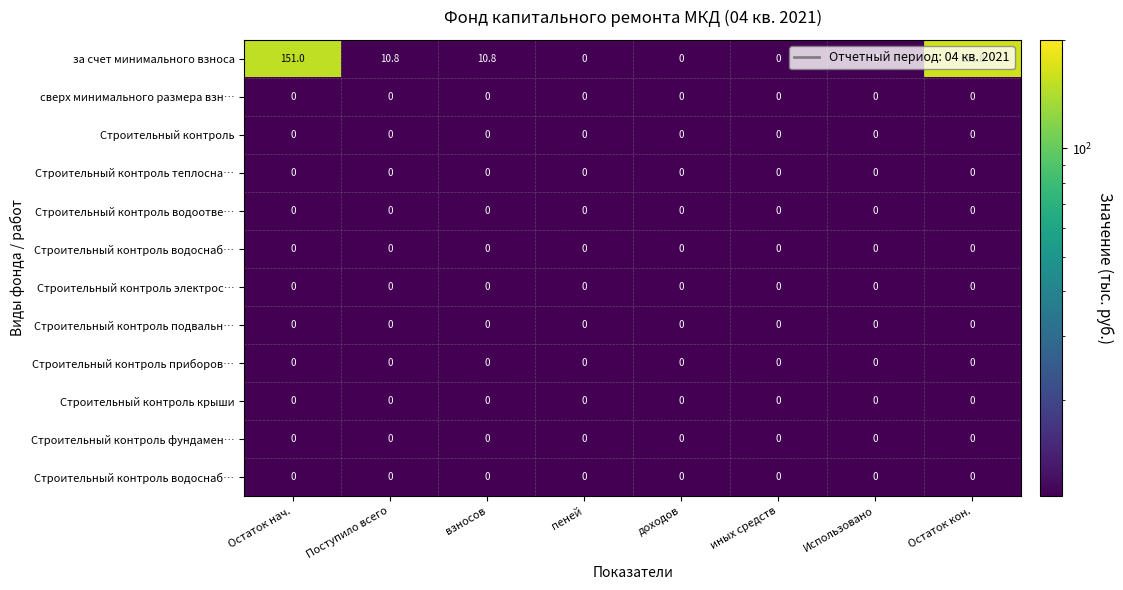

At which category is the sum across all series the highest?

Остаток кон.